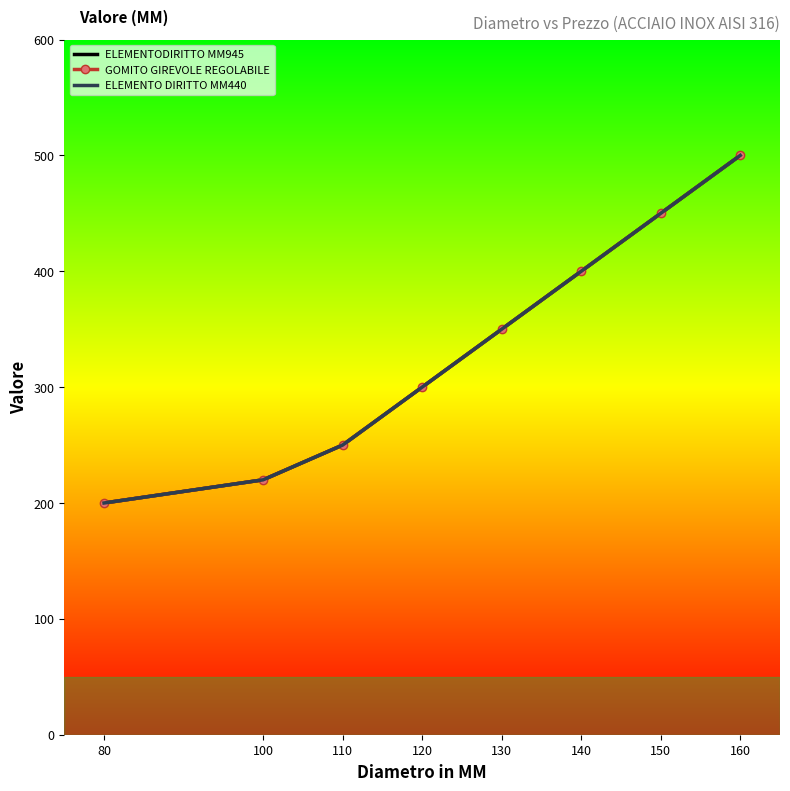

What is the highest value of the GOMITO GIREVOLE REGOLABILE series?

500